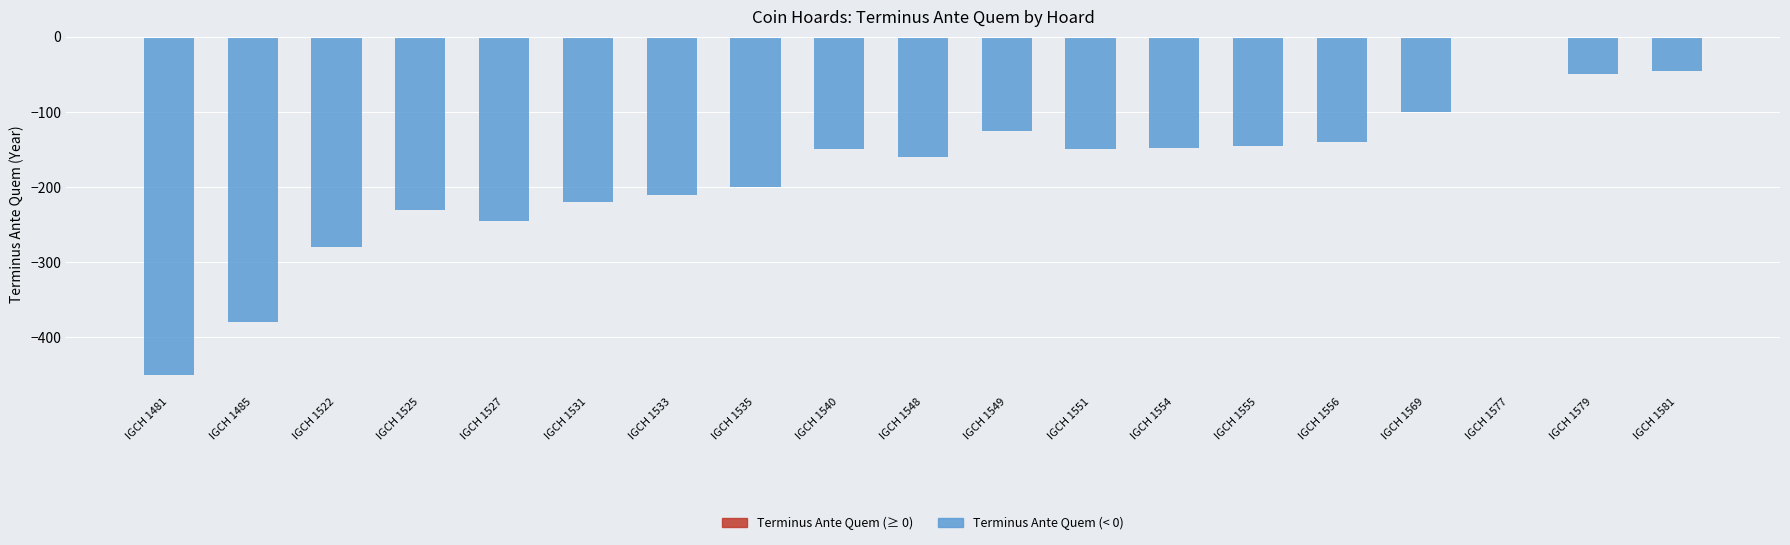

Which label corresponds to the largest value in the chart?

IGCH 1577